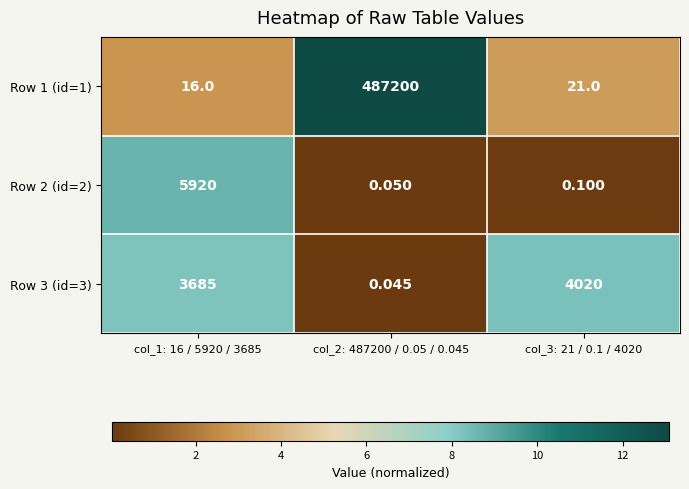

Is the value of Row 2 (id=2) at col_2: 487200 / 0.05 / 0.045 greater than the value of Row 1 (id=1) at col_3: 21 / 0.1 / 4020?

No